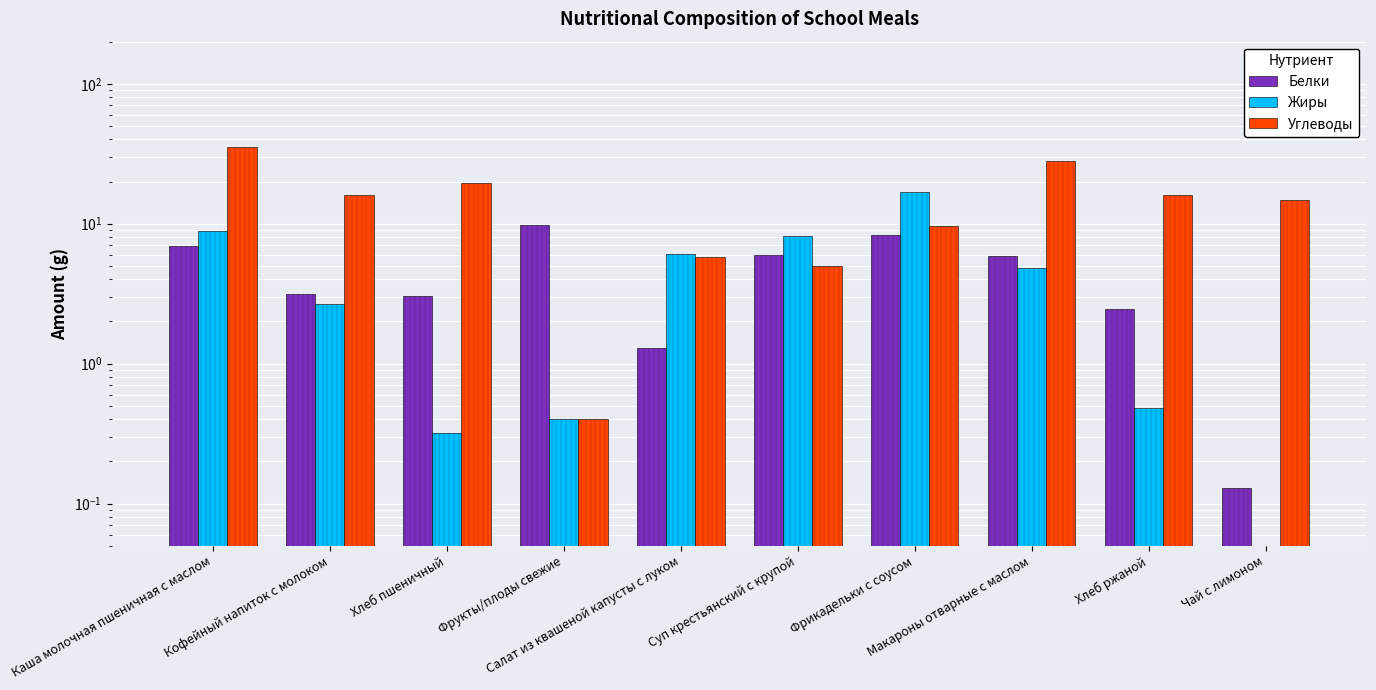

What is the label of the 8th bar from the right?

Хлеб пшеничный